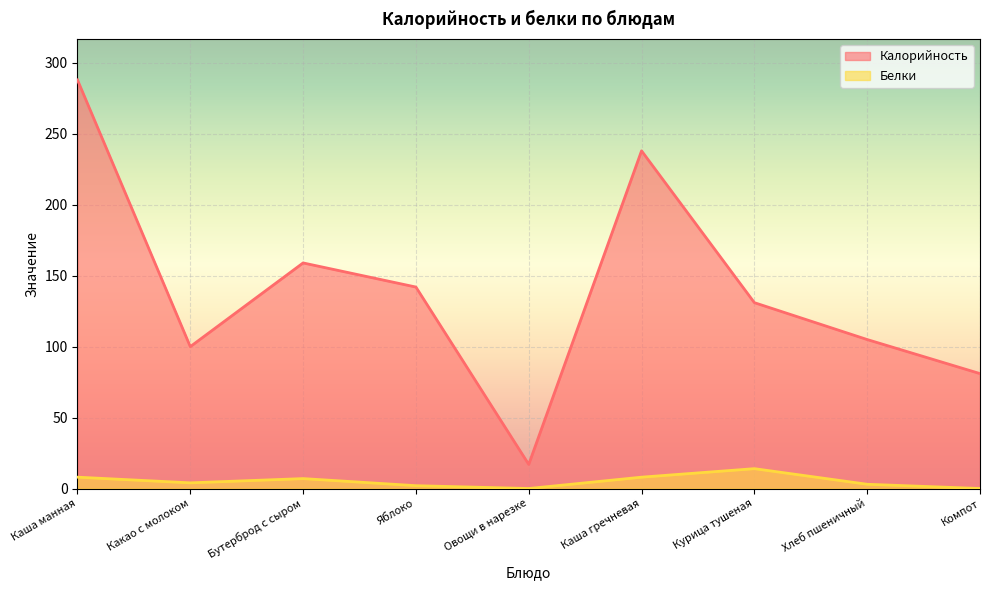

What is the spread (max minus min) of values at Овощи в нарезке?

17